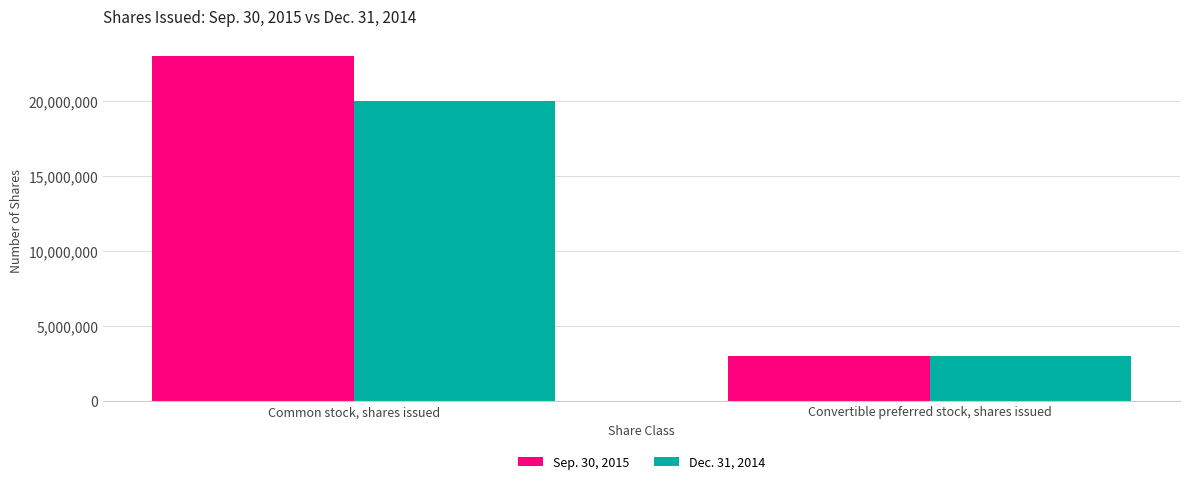

Rank the categories by Dec. 31, 2014 value from lowest to highest.

Convertible preferred stock, shares issued, Common stock, shares issued